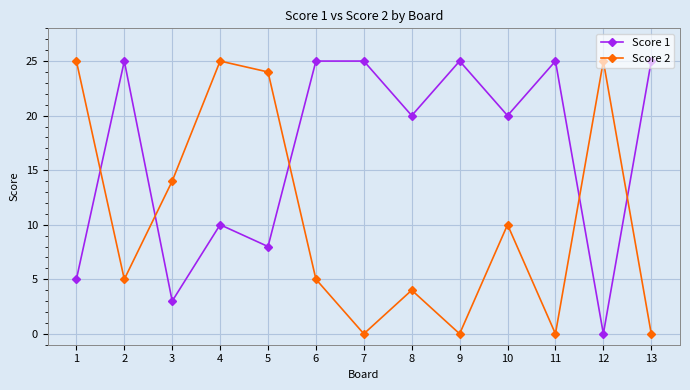

What is the average value of the Score 1 series?

17